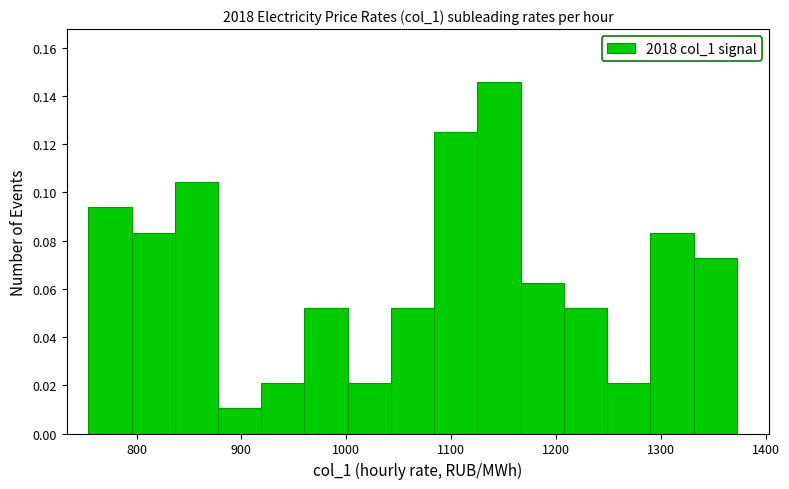

Over which range of the x-axis is the bar tallest?

1130 to 1170